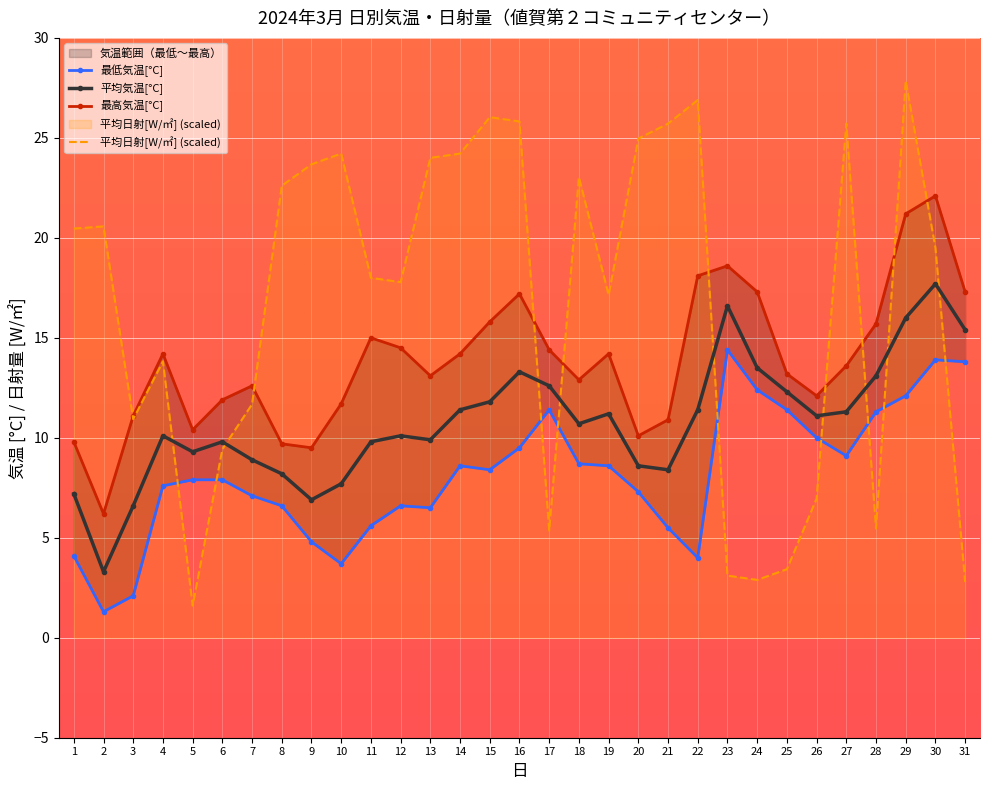

True or false: 最低気温[°C] and 平均気温[°C] cross at least once.

False